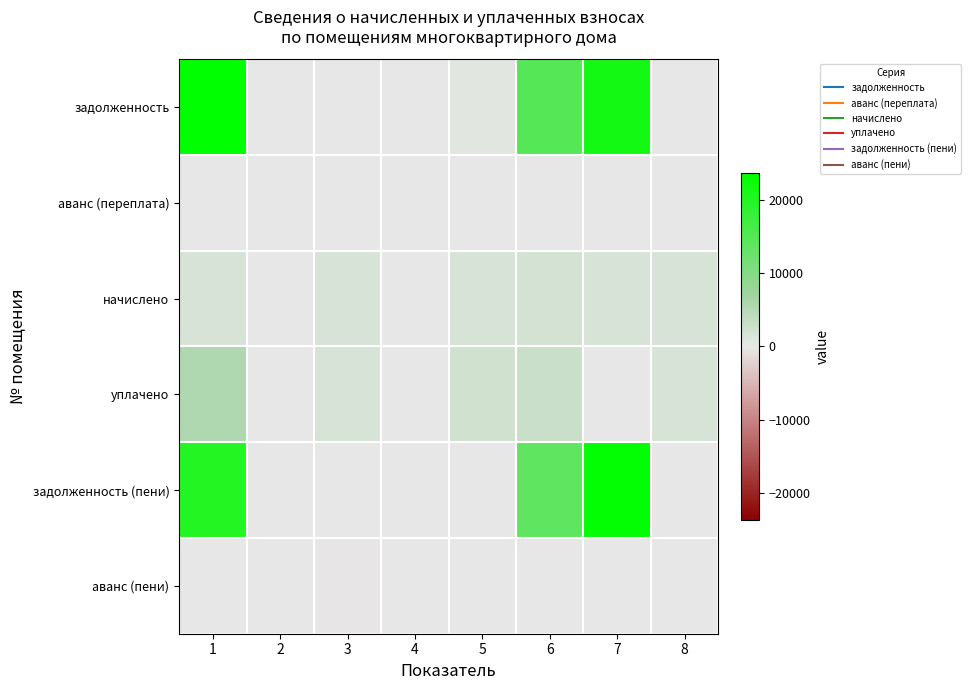

Which series has the widest spread of values?

задолженность